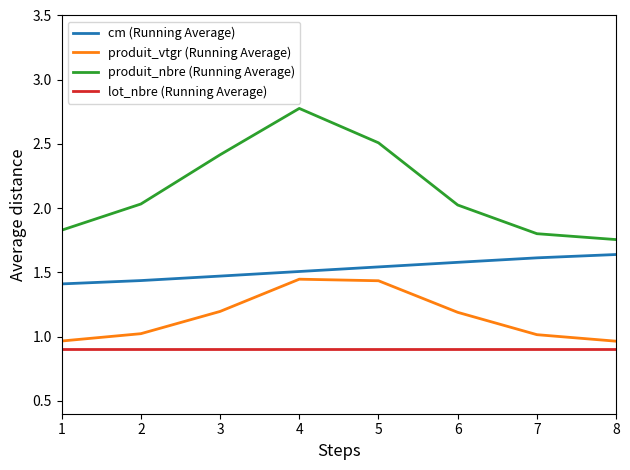

Rank the series by their average value, from lowest to highest.

lot_nbre (Running Average), produit_vtgr (Running Average), cm (Running Average), produit_nbre (Running Average)